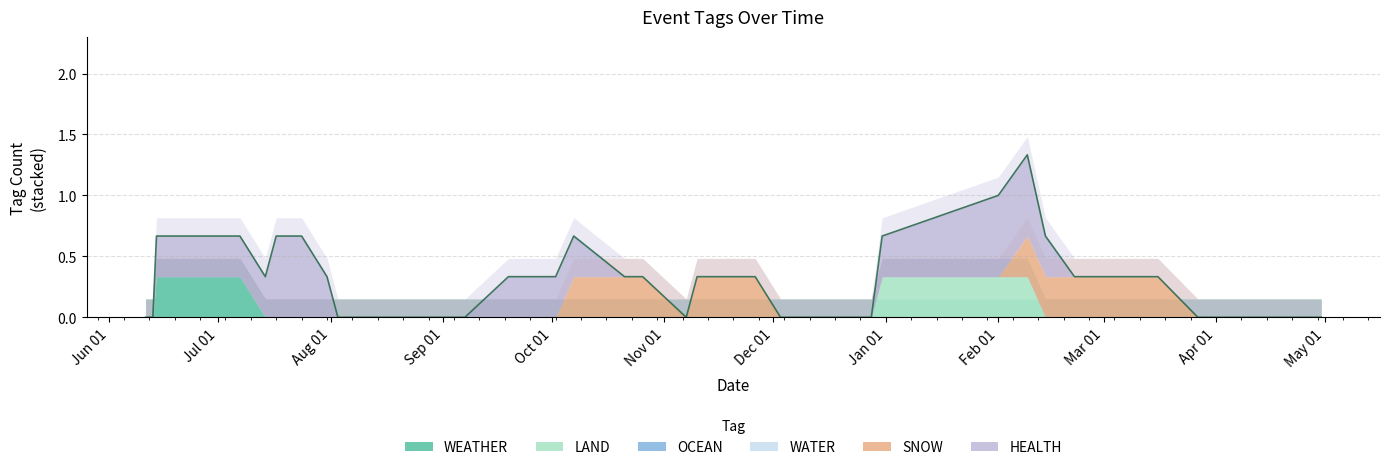

Does the chart have visible grid lines?

Yes